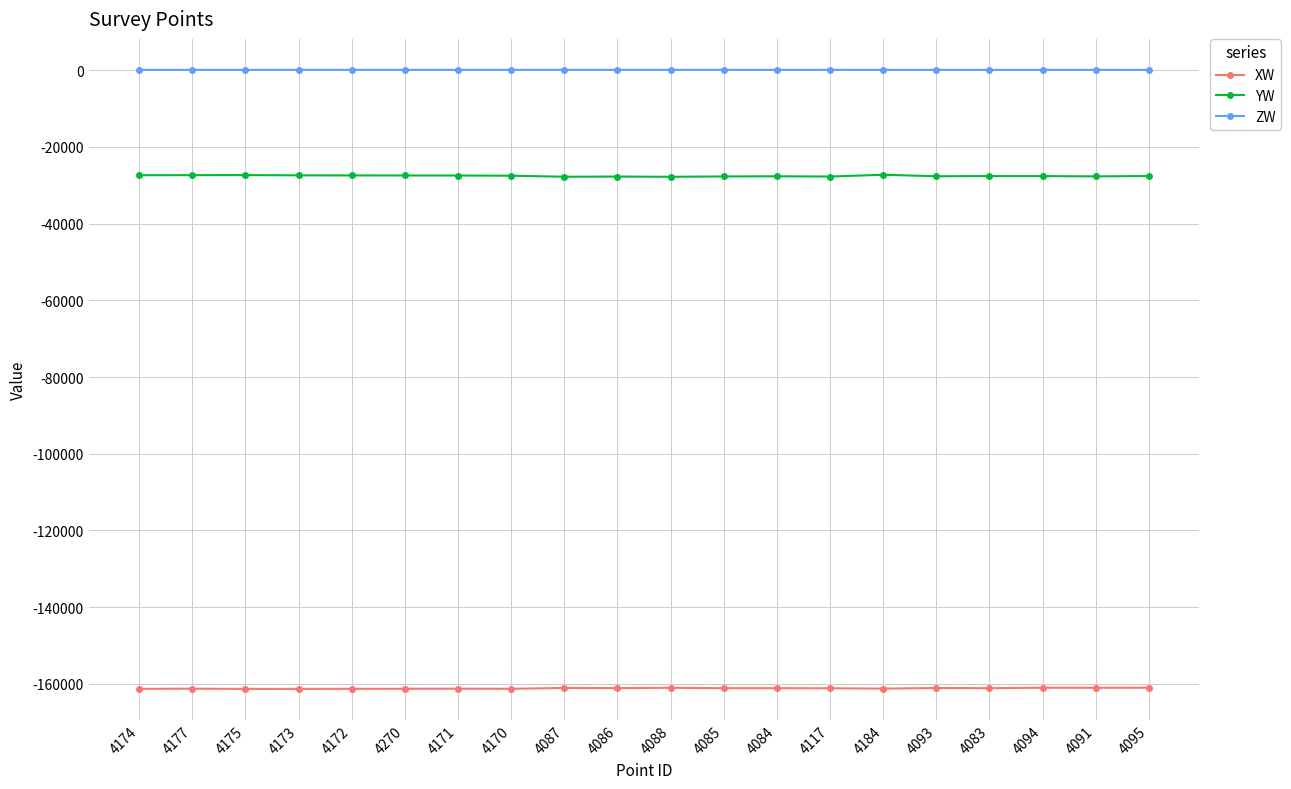

Which series has the largest total across all categories?

ZW